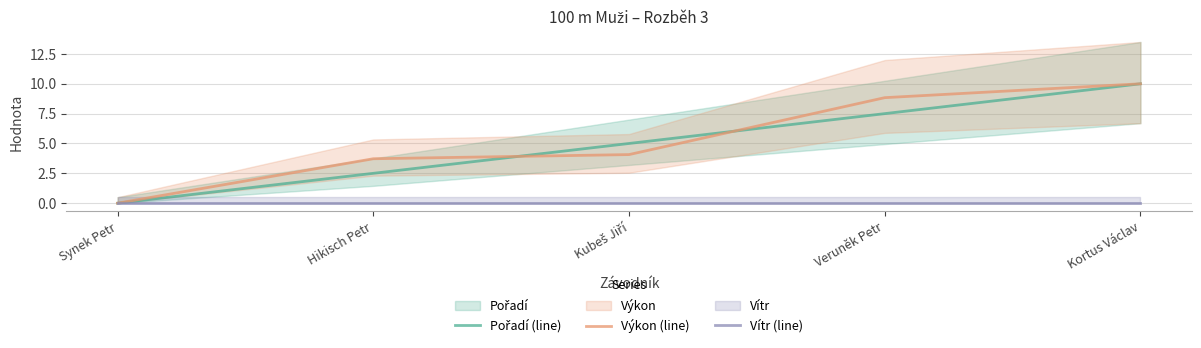

True or false: Vítr (line) and Výkon (line) intersect in this chart.

False